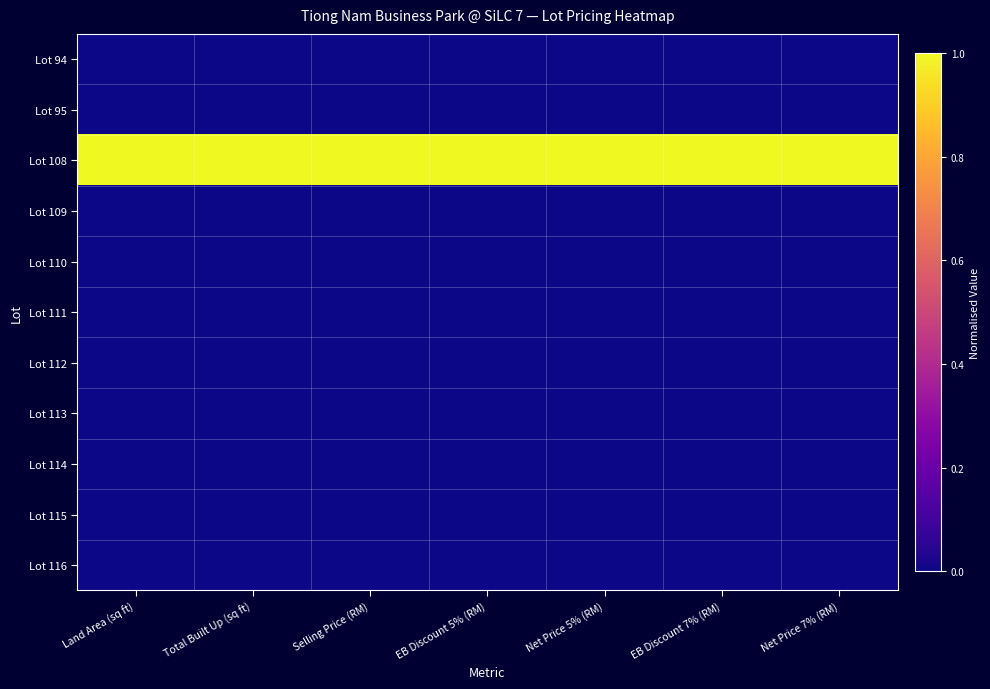

Reading left to right, list all the values displayed in this chart.

Lot 94: Land Area (sq ft)=0	Total Built Up (sq ft)=0	Selling Price (RM)=0	EB Discount 5% (RM)=0	Net Price 5% (RM)=0	EB Discount 7% (RM)=0	Net Price 7% (RM)=0
Lot 95: Land Area (sq ft)=0	Total Built Up (sq ft)=0	Selling Price (RM)=0	EB Discount 5% (RM)=0	Net Price 5% (RM)=0	EB Discount 7% (RM)=0	Net Price 7% (RM)=0
Lot 108: Land Area (sq ft)=1	Total Built Up (sq ft)=1	Selling Price (RM)=1	EB Discount 5% (RM)=1	Net Price 5% (RM)=1	EB Discount 7% (RM)=1	Net Price 7% (RM)=1
Lot 109: Land Area (sq ft)=0	Total Built Up (sq ft)=0	Selling Price (RM)=0	EB Discount 5% (RM)=0	Net Price 5% (RM)=0	EB Discount 7% (RM)=0	Net Price 7% (RM)=0
Lot 110: Land Area (sq ft)=0	Total Built Up (sq ft)=0	Selling Price (RM)=0	EB Discount 5% (RM)=0	Net Price 5% (RM)=0	EB Discount 7% (RM)=0	Net Price 7% (RM)=0
Lot 111: Land Area (sq ft)=0	Total Built Up (sq ft)=0	Selling Price (RM)=0	EB Discount 5% (RM)=0	Net Price 5% (RM)=0	EB Discount 7% (RM)=0	Net Price 7% (RM)=0
Lot 112: Land Area (sq ft)=0	Total Built Up (sq ft)=0	Selling Price (RM)=0	EB Discount 5% (RM)=0	Net Price 5% (RM)=0	EB Discount 7% (RM)=0	Net Price 7% (RM)=0
Lot 113: Land Area (sq ft)=0	Total Built Up (sq ft)=0	Selling Price (RM)=0	EB Discount 5% (RM)=0	Net Price 5% (RM)=0	EB Discount 7% (RM)=0	Net Price 7% (RM)=0
Lot 114: Land Area (sq ft)=0	Total Built Up (sq ft)=0	Selling Price (RM)=0	EB Discount 5% (RM)=0	Net Price 5% (RM)=0	EB Discount 7% (RM)=0	Net Price 7% (RM)=0
Lot 115: Land Area (sq ft)=0	Total Built Up (sq ft)=0	Selling Price (RM)=0	EB Discount 5% (RM)=0	Net Price 5% (RM)=0	EB Discount 7% (RM)=0	Net Price 7% (RM)=0
Lot 116: Land Area (sq ft)=0	Total Built Up (sq ft)=0	Selling Price (RM)=0	EB Discount 5% (RM)=0	Net Price 5% (RM)=0	EB Discount 7% (RM)=0	Net Price 7% (RM)=0